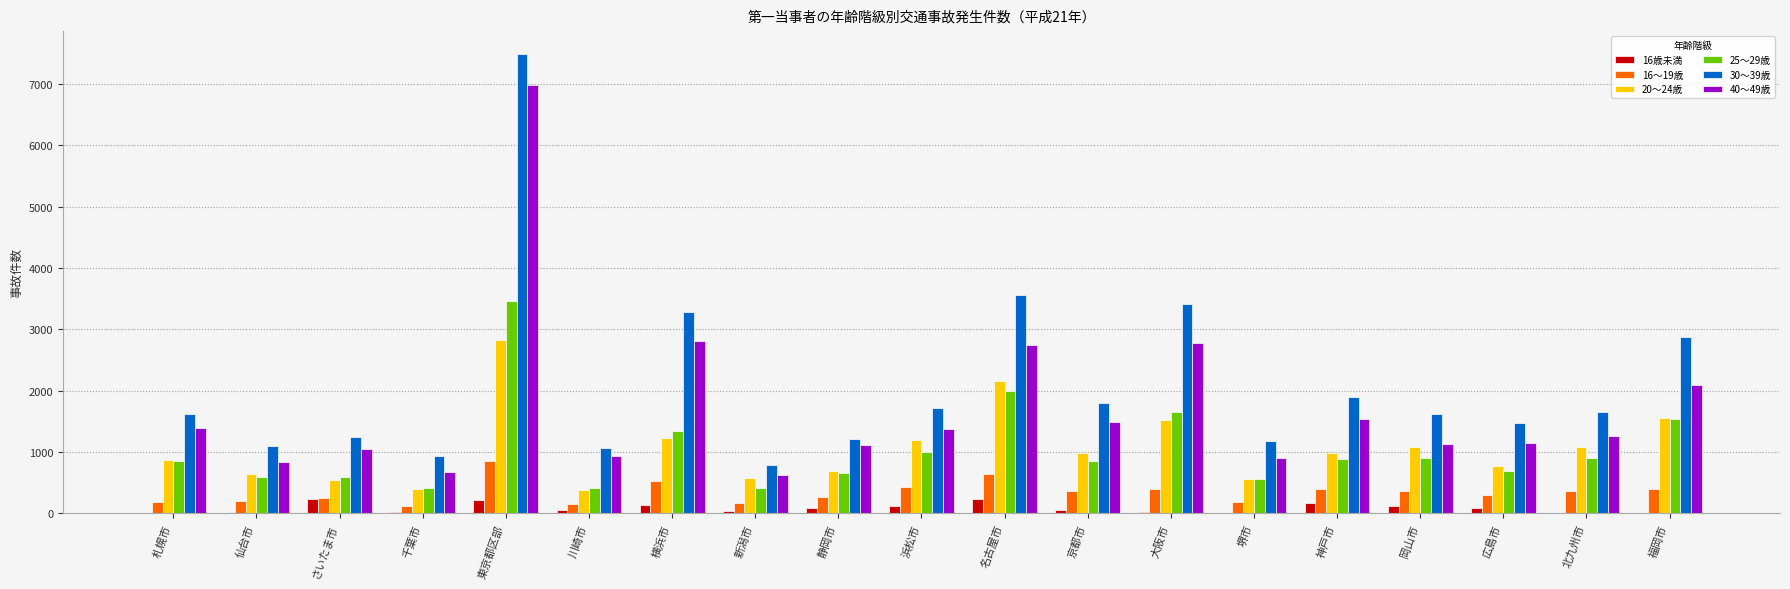

Is it true that 16～19歳 equals 296 at 広島市?

True